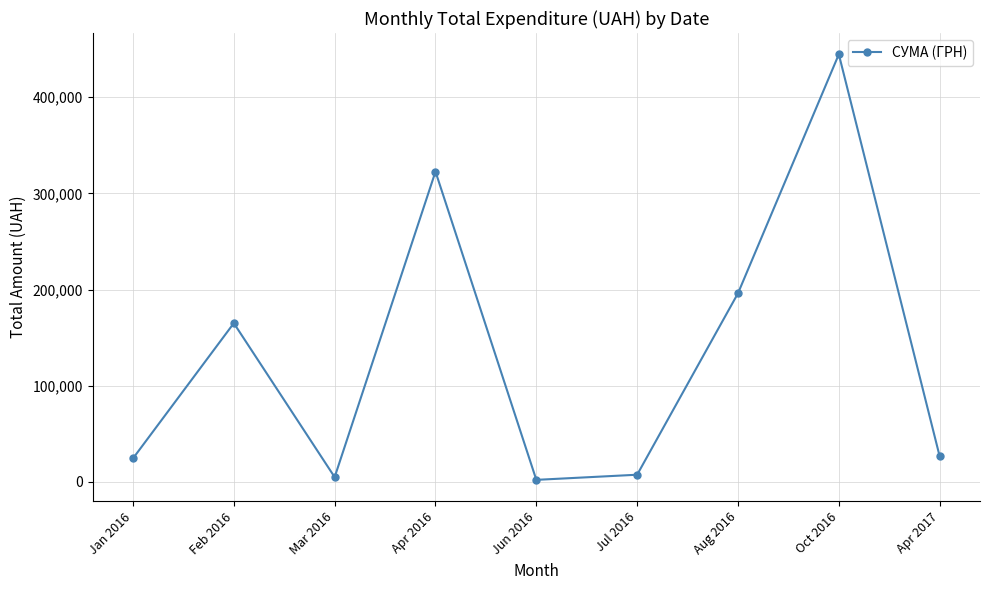

At which label is the value closest to 223344?

Aug 2016